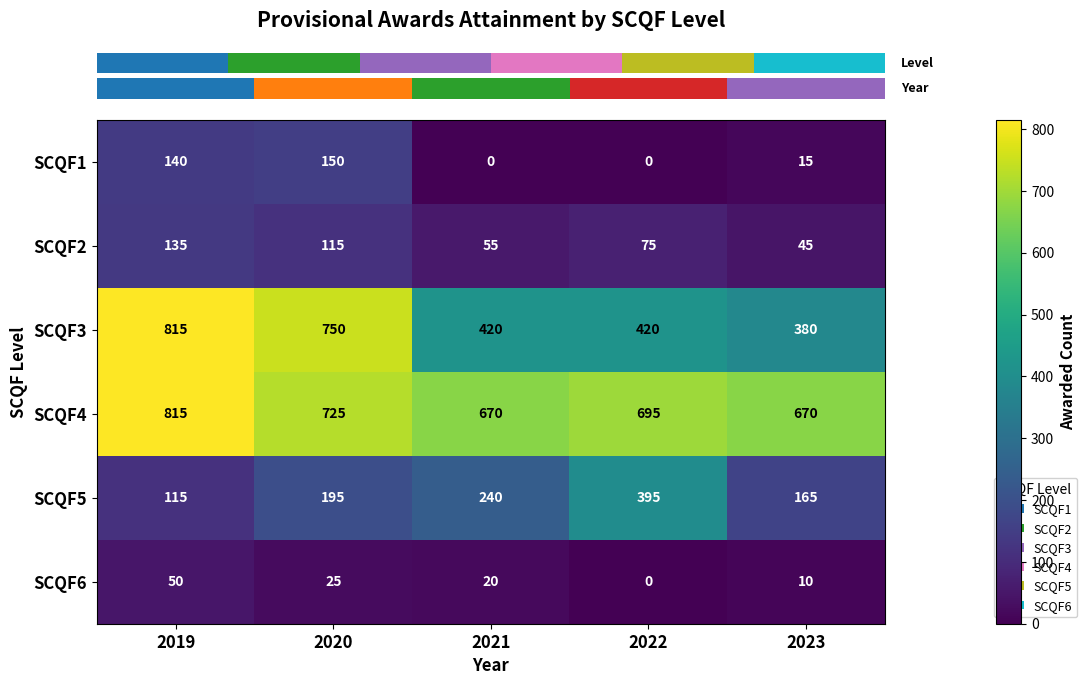

At how many categories does at least one series exceed 579?

5